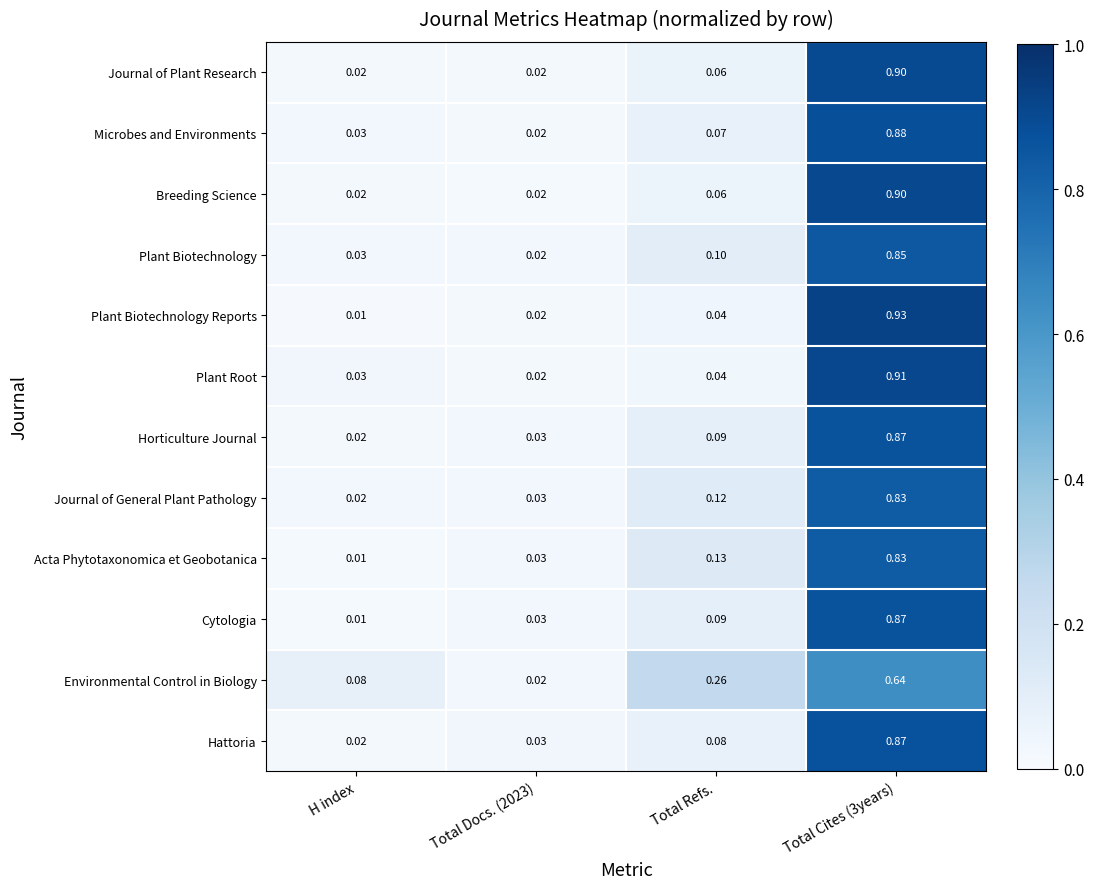

Which series has the largest range (max minus min)?

Plant Biotechnology Reports